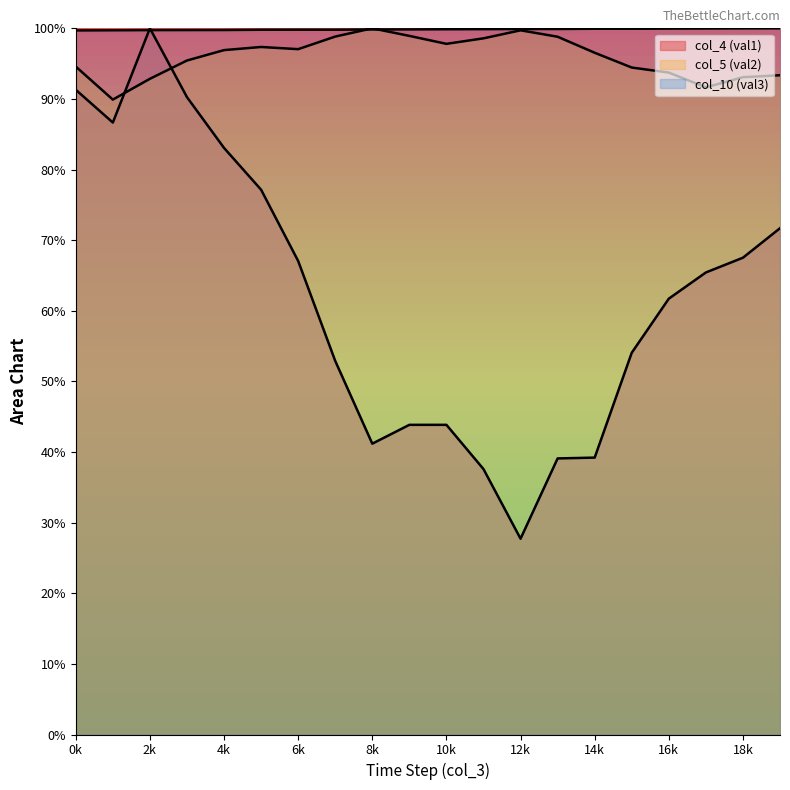

How many times do col_4 (val1) and col_3 (time step) cross each other?

2